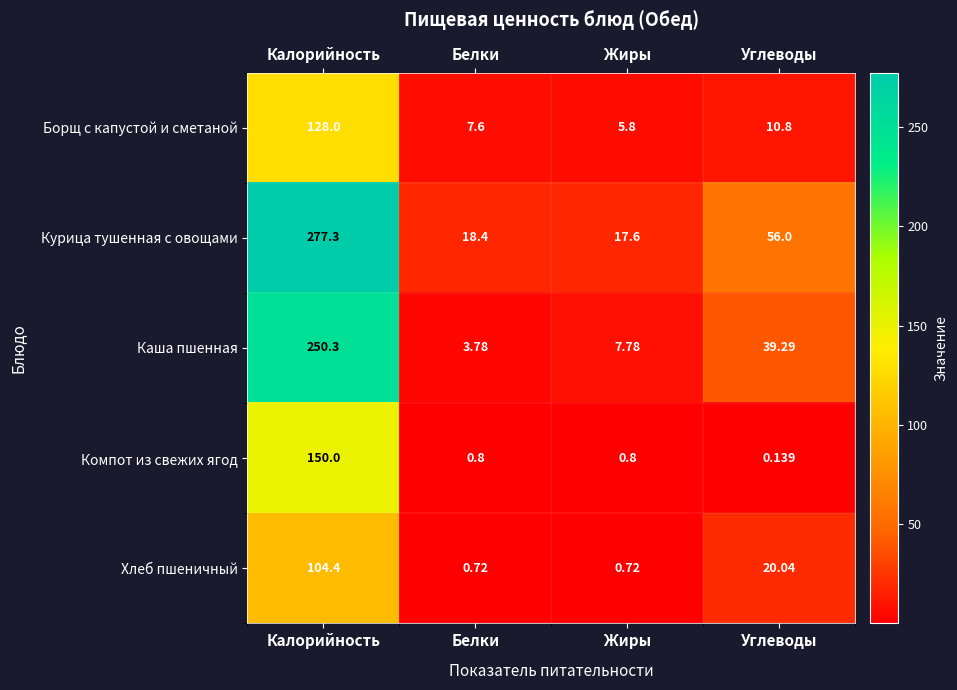

Which label corresponds to the largest value in the chart?

Калорийность